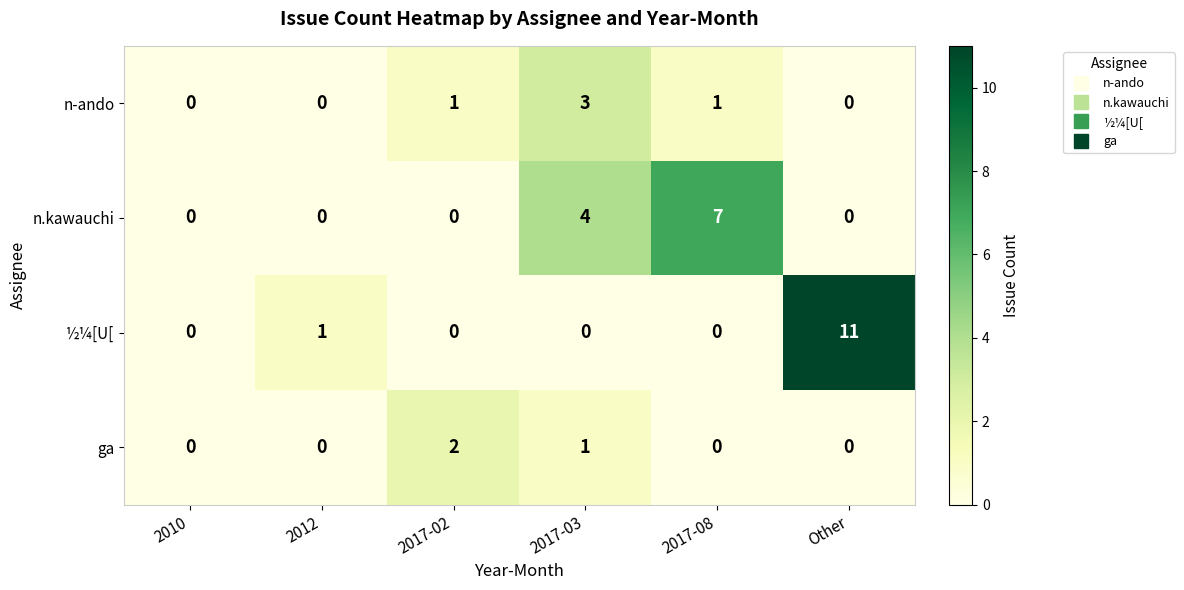

Count the number of categories in the chart.

6